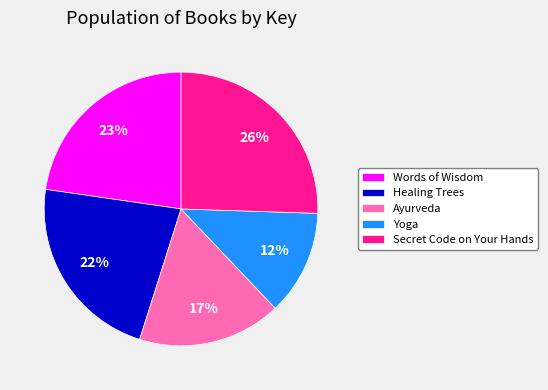

Between Yoga and Words of Wisdom, which is larger?

Words of Wisdom